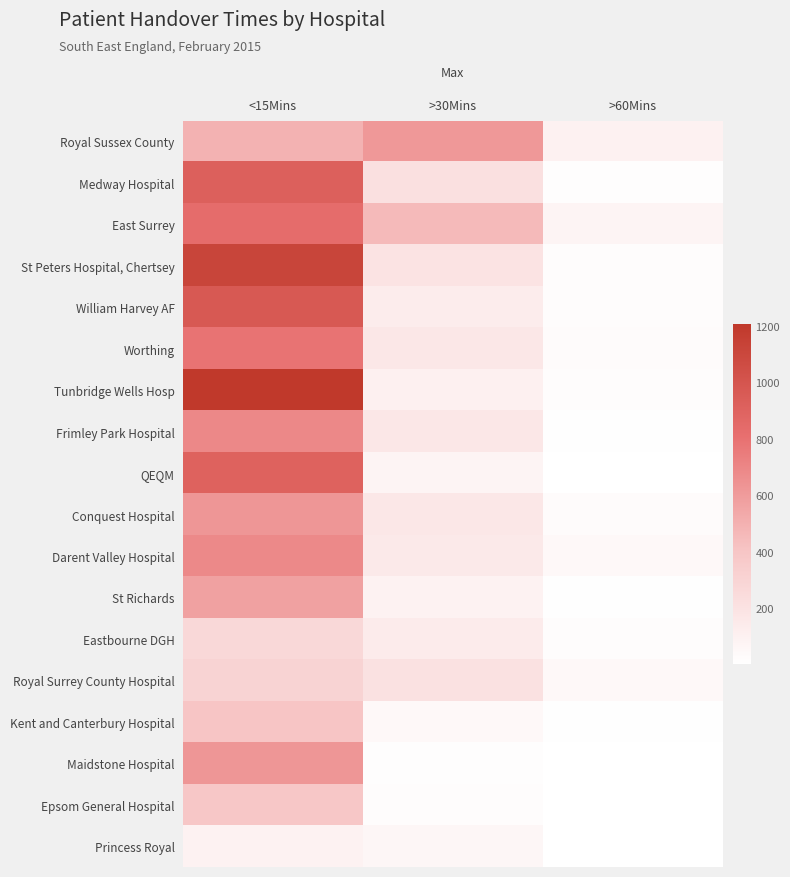

Reading left to right, transcribe all the data shown in this chart.

Royal Sussex County: <15Mins=492	>30Mins=615	>60Mins=97
Medway Hospital: <15Mins=917	>30Mins=217	>60Mins=14
East Surrey: <15Mins=828	>30Mins=457	>60Mins=75
St Peters Hospital, Chertsey: <15Mins=1119	>30Mins=192	>60Mins=23
William Harvey AF: <15Mins=972	>30Mins=132	>60Mins=17
Worthing: <15Mins=793	>30Mins=163	>60Mins=25
Tunbridge Wells Hosp: <15Mins=1209	>30Mins=103	>60Mins=21
Frimley Park Hospital: <15Mins=694	>30Mins=162	>60Mins=10
QEQM: <15Mins=905	>30Mins=79	>60Mins=4
Conquest Hospital: <15Mins=627	>30Mins=162	>60Mins=27
Darent Valley Hospital: <15Mins=687	>30Mins=156	>60Mins=46
St Richards: <15Mins=572	>30Mins=86	>60Mins=9
Eastbourne DGH: <15Mins=267	>30Mins=139	>60Mins=24
Royal Surrey County Hospital: <15Mins=307	>30Mins=208	>60Mins=46
Kent and Canterbury Hospital: <15Mins=406	>30Mins=49	>60Mins=8
Maidstone Hospital: <15Mins=626	>30Mins=12	>60Mins=3
Epsom General Hospital: <15Mins=390	>30Mins=20	>60Mins=1
Princess Royal: <15Mins=95	>30Mins=58	>60Mins=5